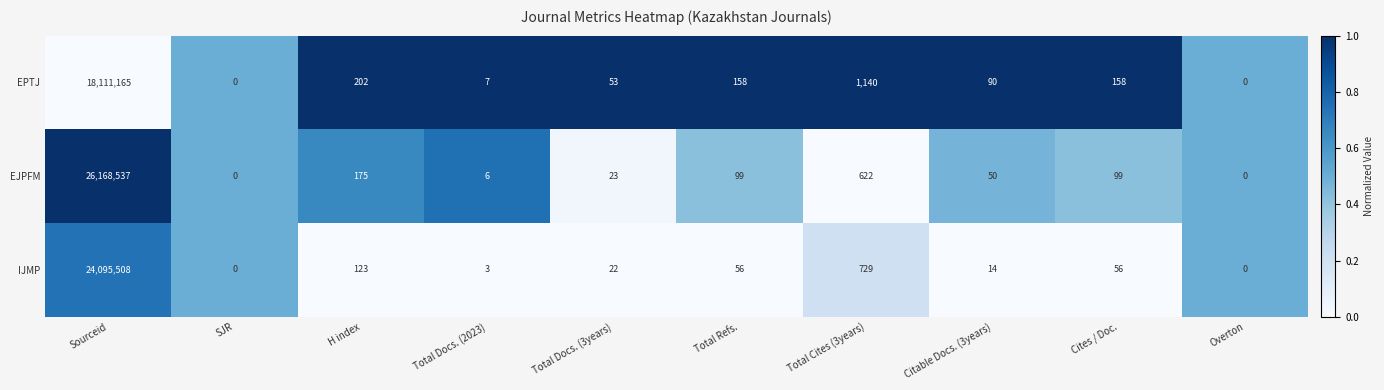

The EPTJ series shows 330 at H index. True or false?

False